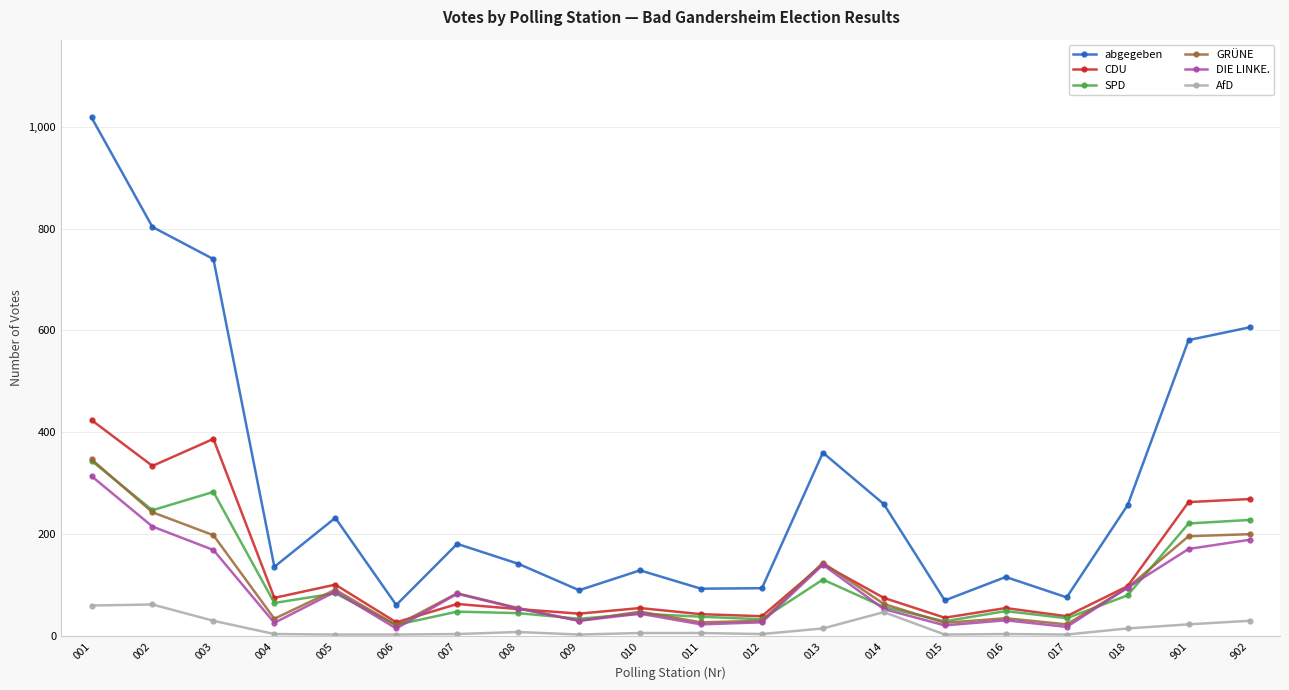

What is the sum of all SPD values?

2097